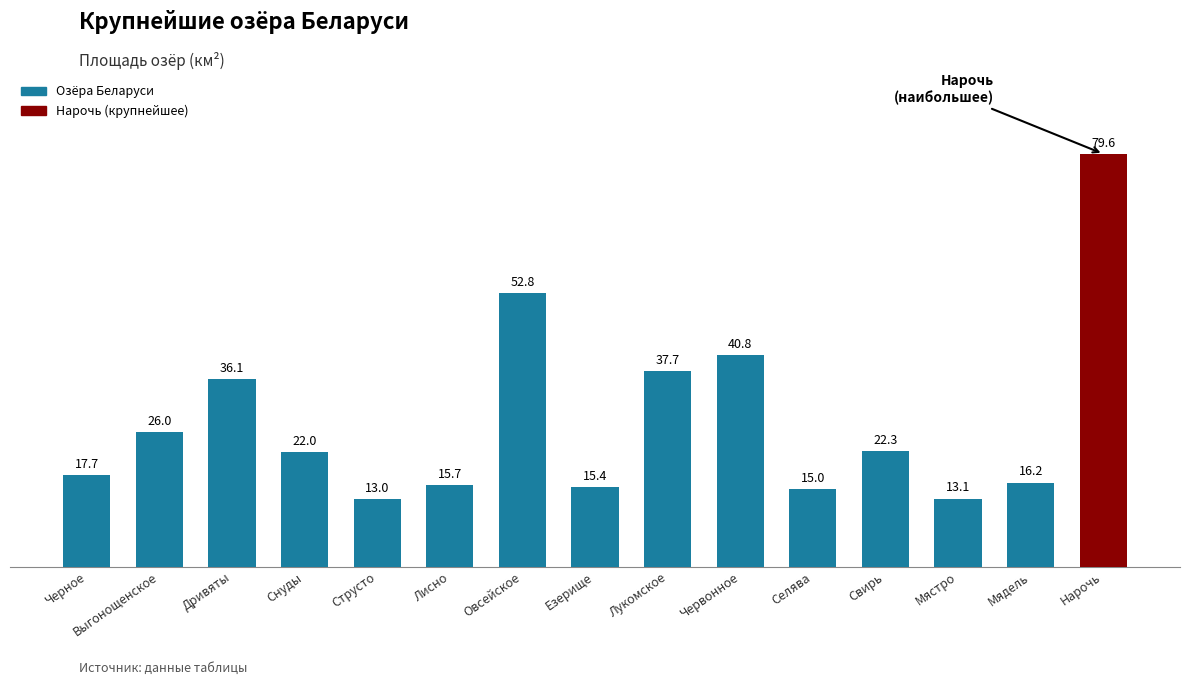

How many categories are shown in the chart?

15